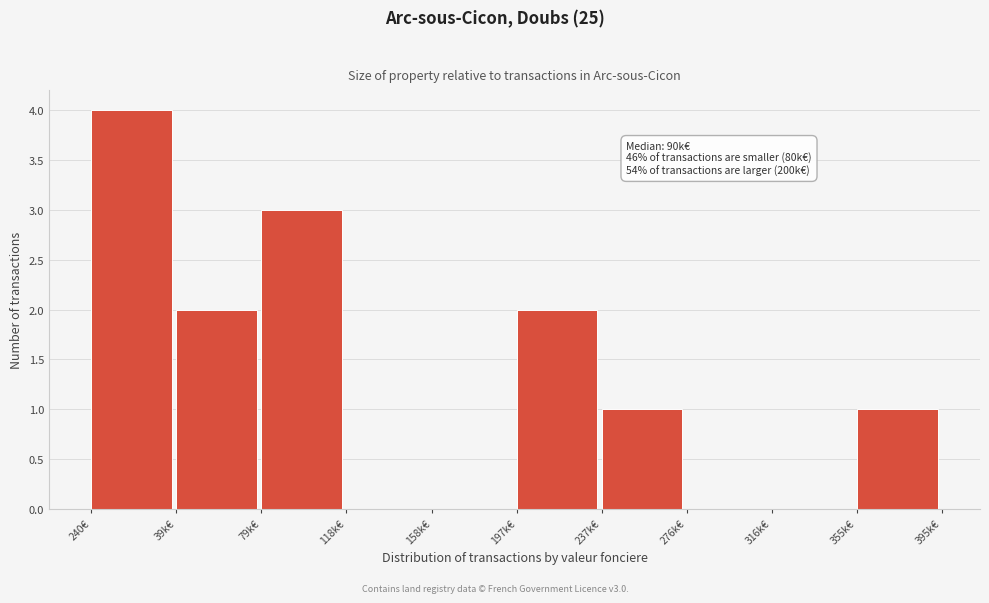

Reading left to right, what are all the values shown in this chart?

240€=4	39k€=2	79k€=3	118k€=0	158k€=0	197k€=2	237k€=1	276k€=0	316k€=0	355k€=1